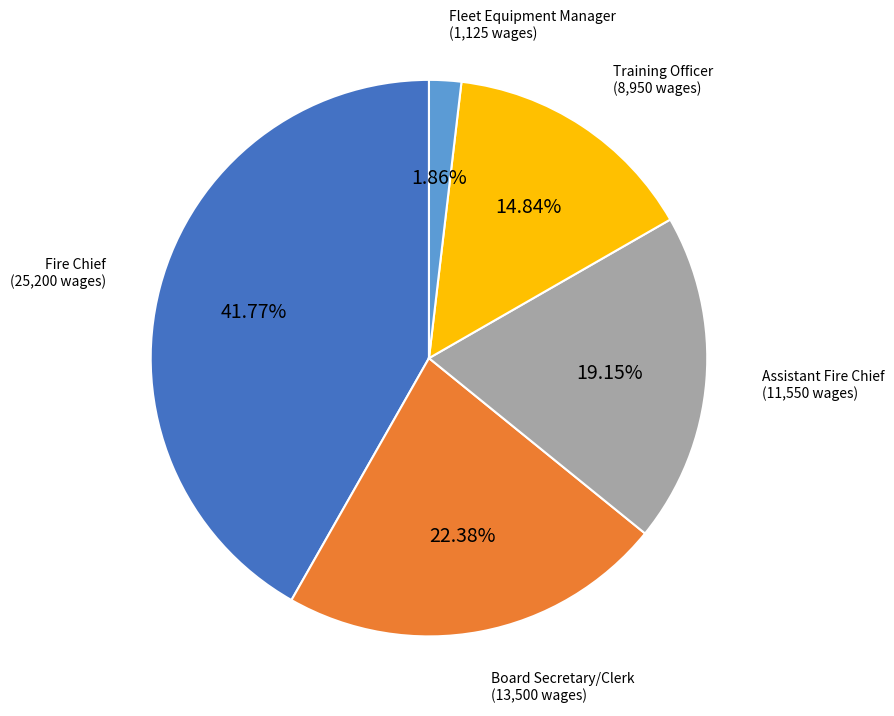

Is there any slice that represents more than half of the pie?

No